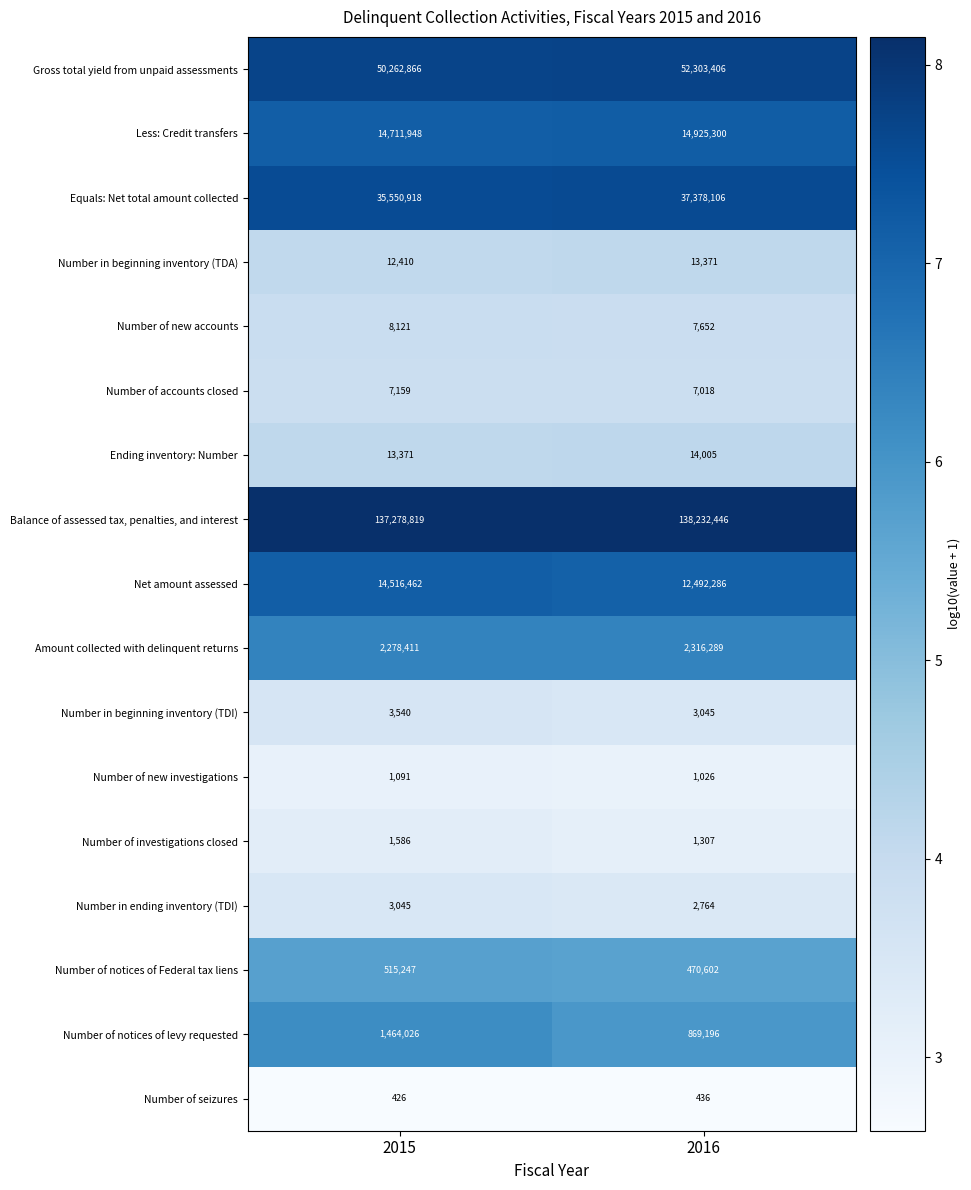

How many distinct data groups are displayed?

17